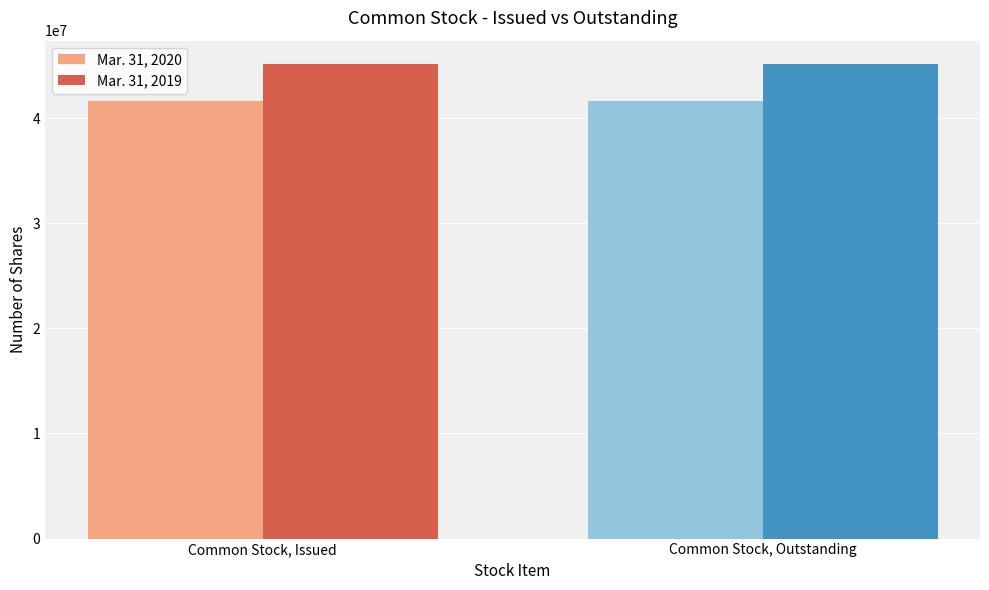

What position from the right is Common Stock, Outstanding?

1